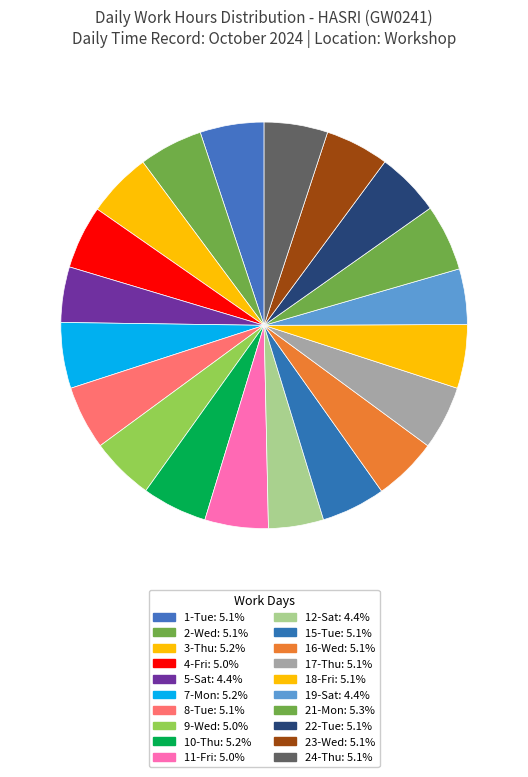

To the nearest percent, what is the difference between the largest and smallest slice percentages?

1%